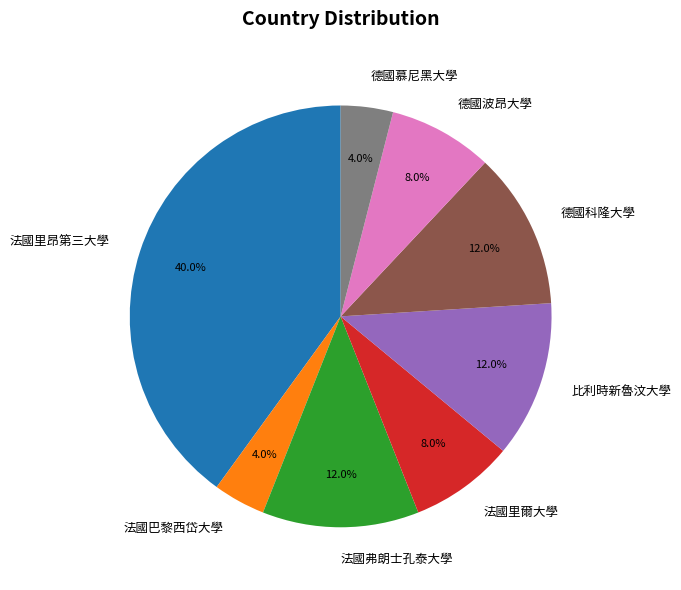

Is it true that 法國里爾大學 is 8% of the pie?

True